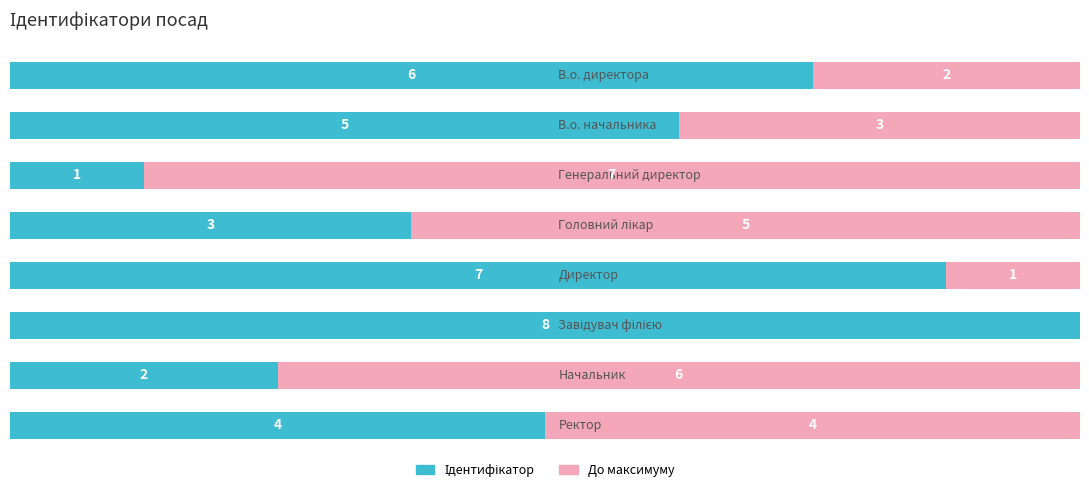

How many series are shown in this chart?

2